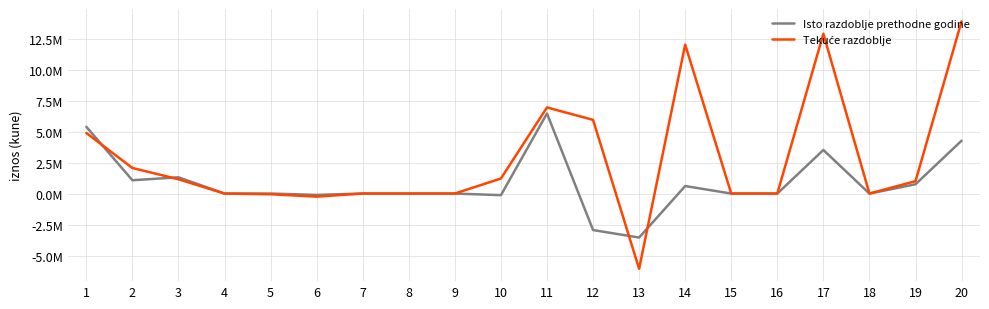

Reading left to right, what are all the values shown in this chart?

Isto razdoblje prethodne godine: 5383757	1075802	1310115	0	0	-109419	3069	0	0	-127963	6459559	-2943613	-3549180	605567	0	0	3515946	-3069	750146	4263023
Tekuće razdoblje: 4884126	2063091	1152378	0	-56355	-247328	232	0	0	1214164	6947217	5944719	-6067618	12012337	0	0	12891936	-232	999301	13891005